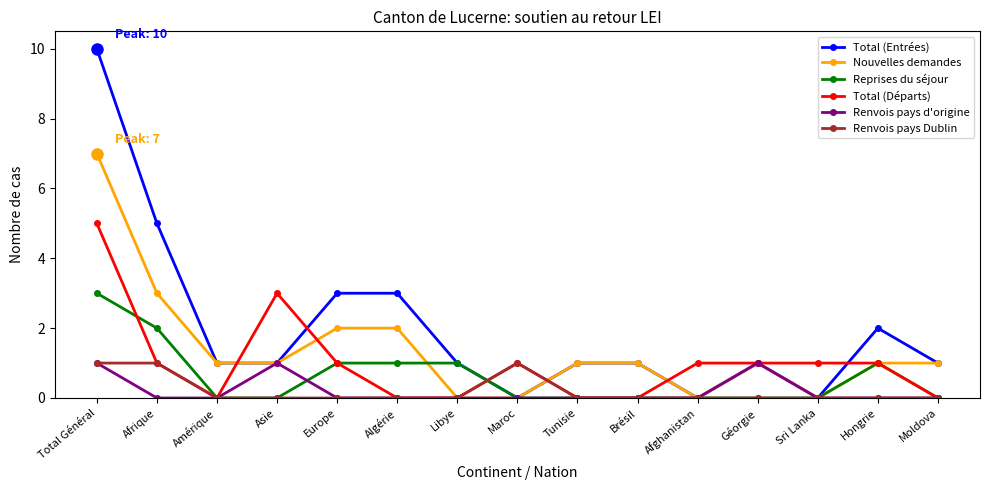

How many categories are shown in the chart?

15